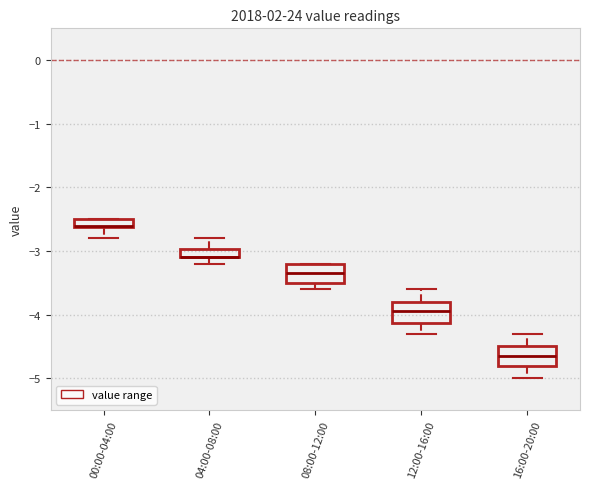

Where is the upper edge of the box for 04:00-08:00 on the y-axis? The values are not printed on the chart, so give them approximately, as read against the axis.

-3.0